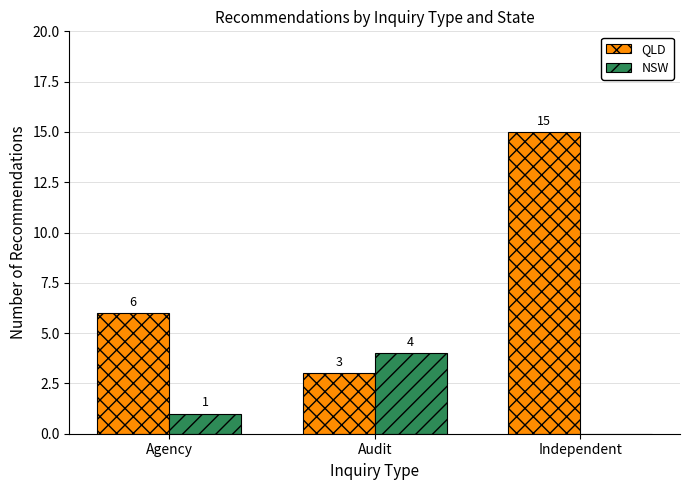

Which series has the largest total across all categories?

QLD